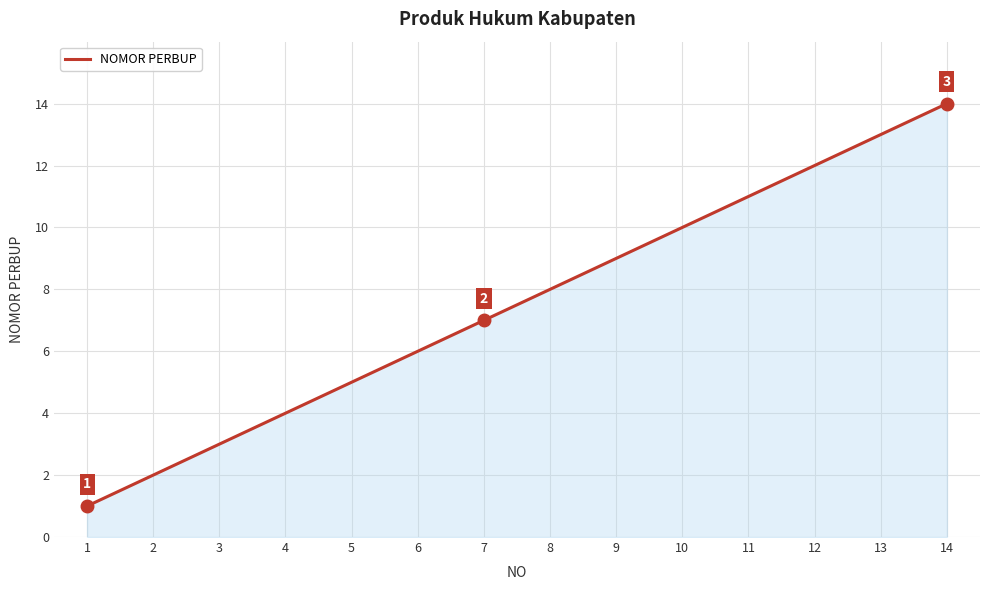

Rank the categories by value from lowest to highest.

1, 2, 3, 4, 5, 6, 7, 8, 9, 10, 11, 12, 13, 14